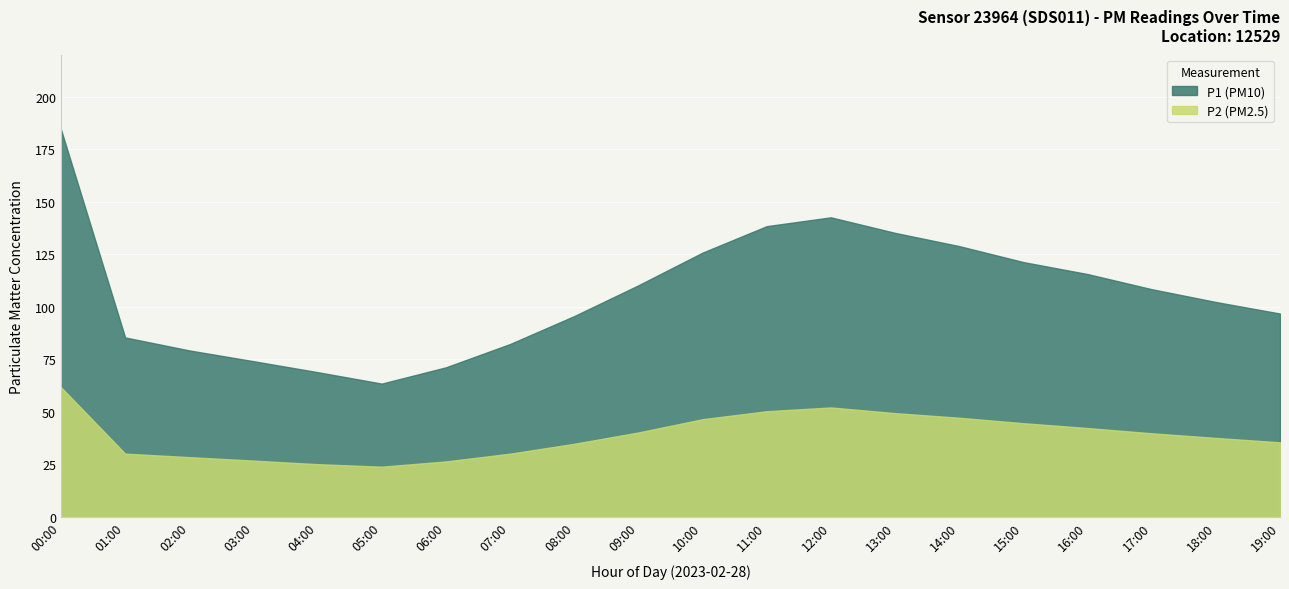

What is the label of the 11th point from the left?

10:00